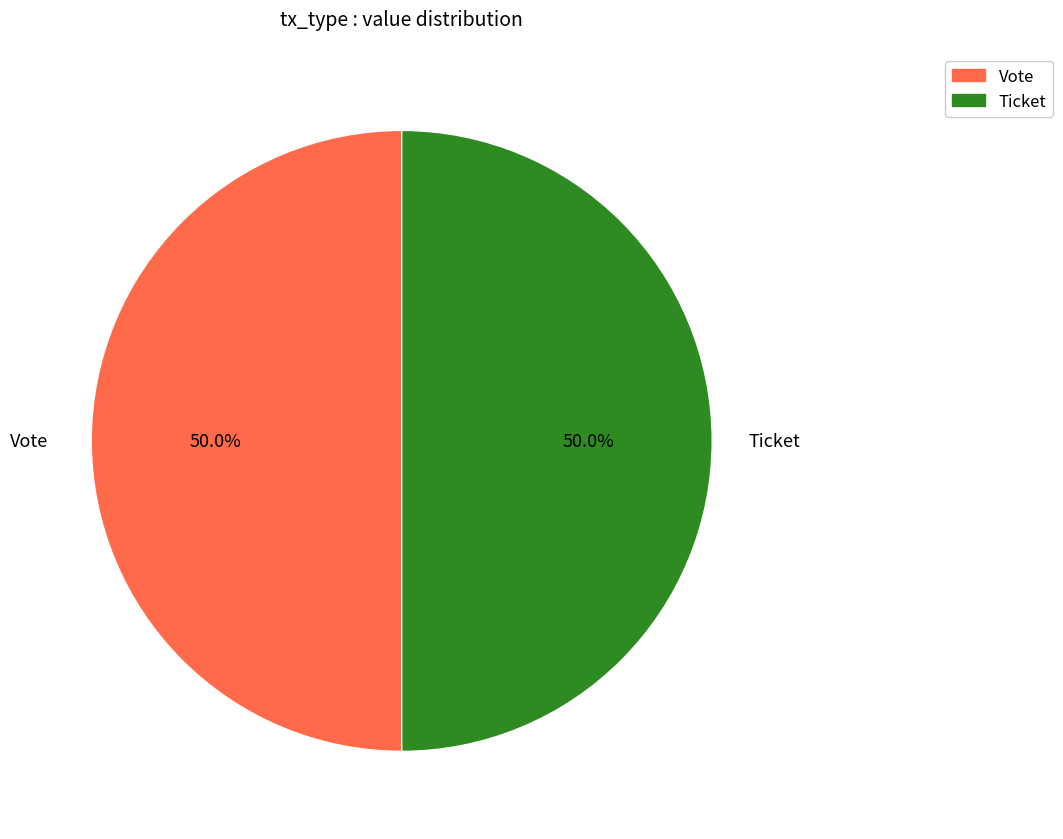

How many segments does this pie chart have?

2